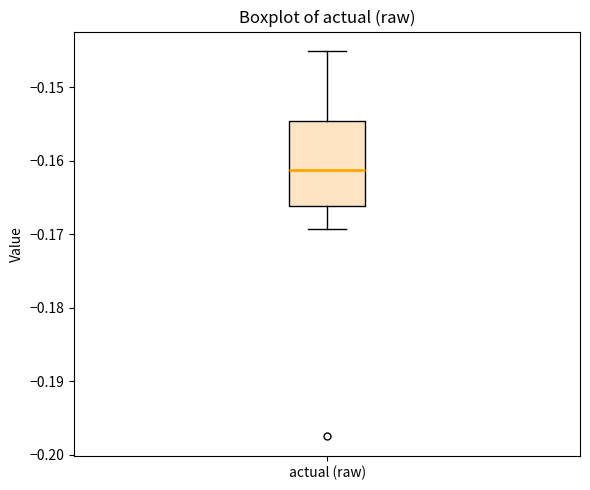

Where is the upper edge of the box for actual (raw) on the y-axis? The values are not printed on the chart, so give them approximately, as read against the axis.

-0.155